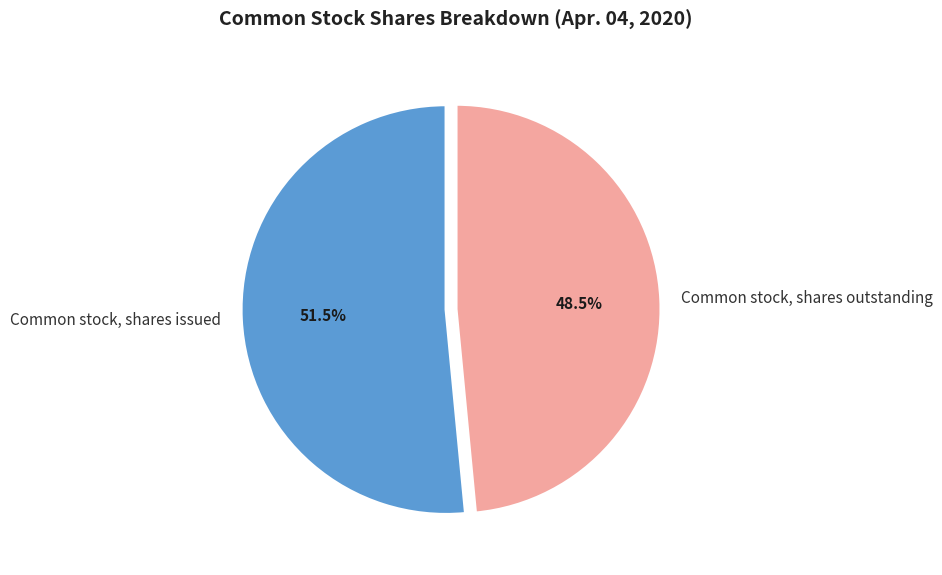

Which category has the smallest portion of the pie?

Common stock, shares outstanding